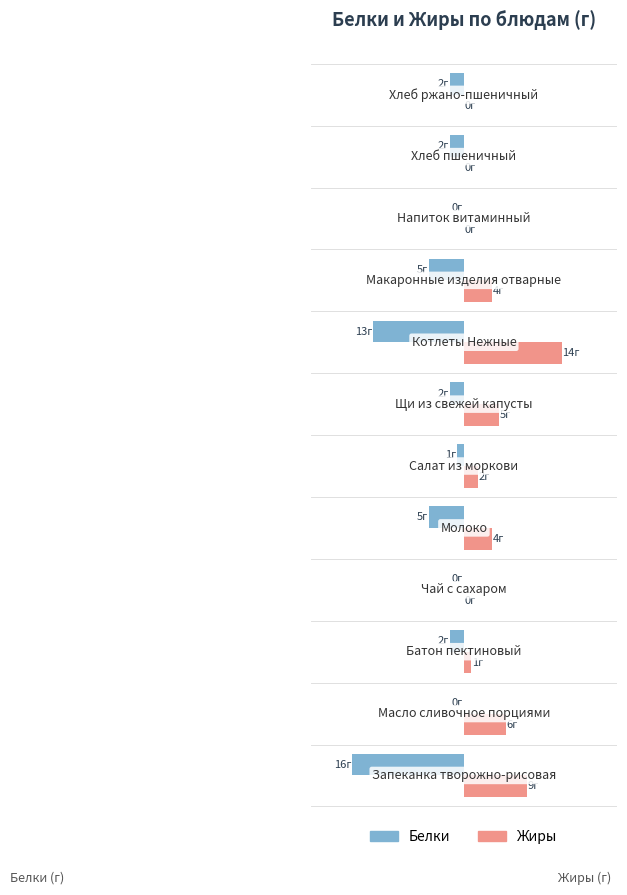

Which series has the widest spread of values?

Белки